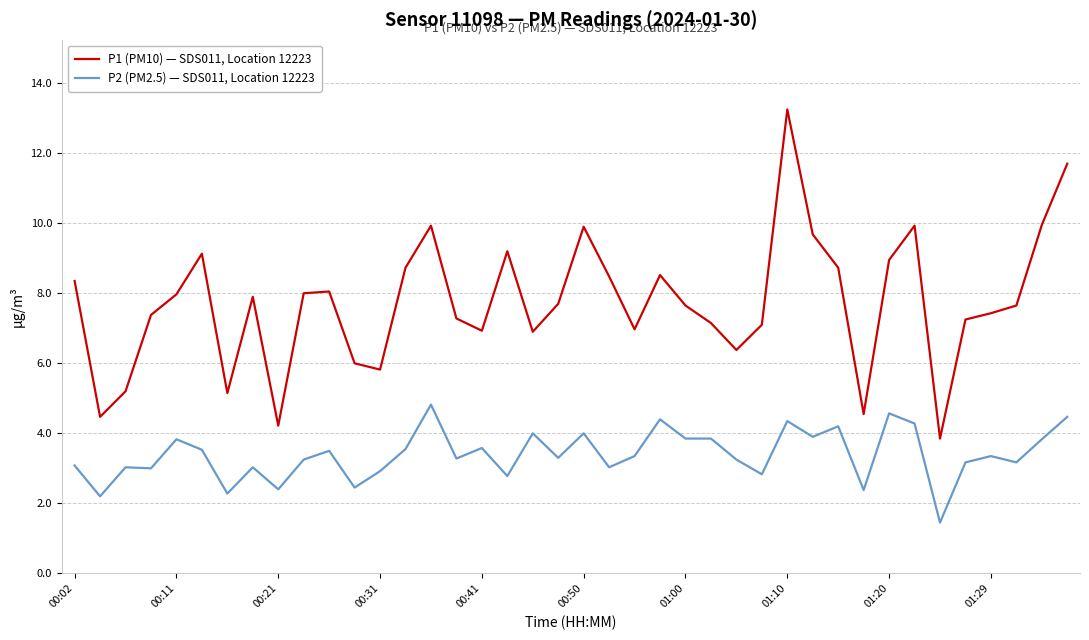

True or false: P2 (PM2.5) — SDS011, Location 12223 and P1 (PM10) — SDS011, Location 12223 intersect in this chart.

False